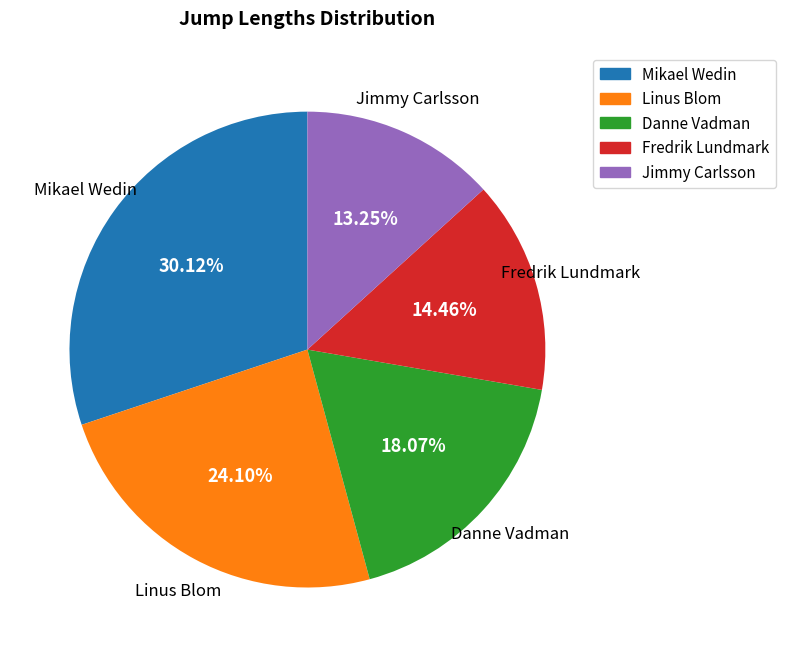

The Danne Vadman slice represents 18% of the pie. True or false?

True